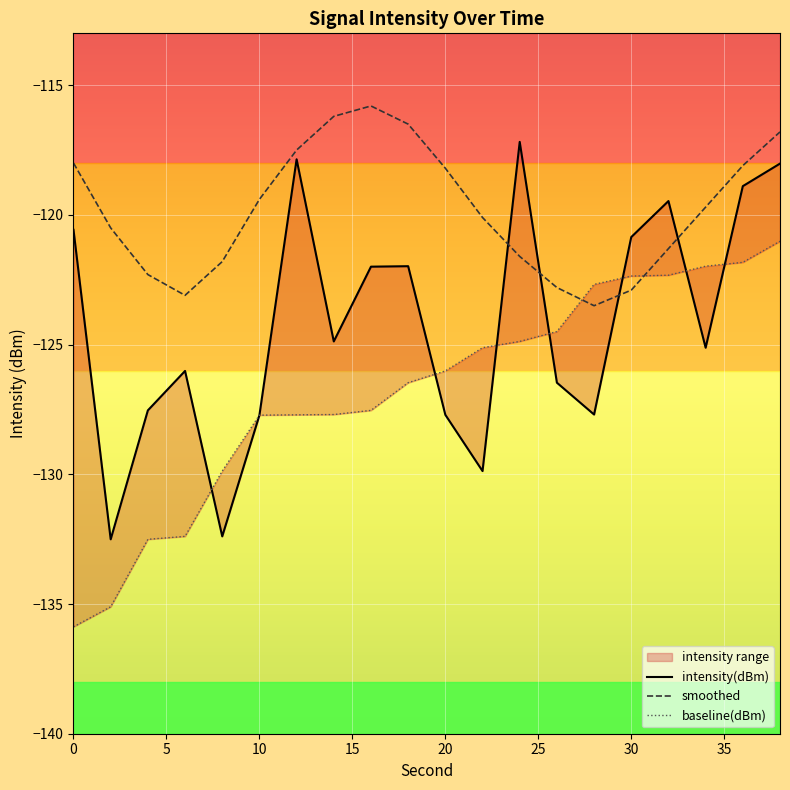

Which series has the widest spread of values?

intensity(dBm)